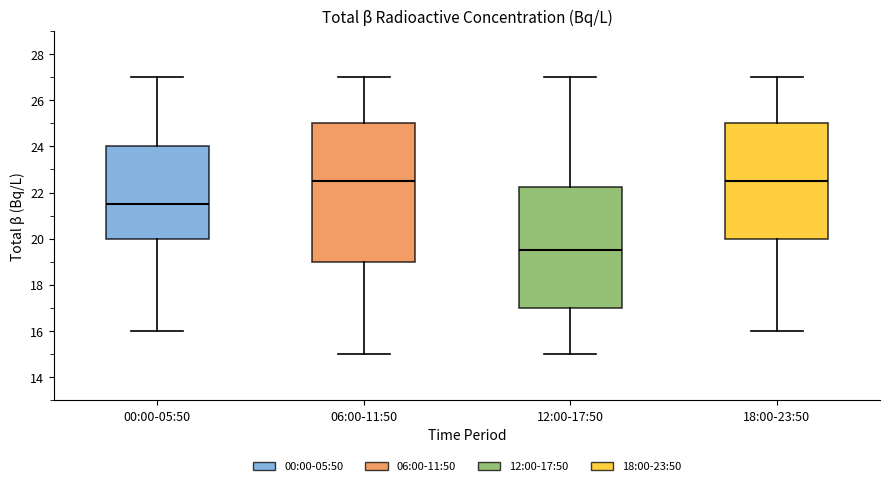

Reading left to right, read every box against the y-axis: the position of its median line, the range the box covers, and the ends of its whiskers. The values are not printed on the chart, so give them approximately, as read against the axis.

00:00-05:50: median 21.6, box 20.0 to 24.0, whiskers 16.0 to 27.0
06:00-11:50: median 22.6, box 19.0 to 25.0, whiskers 15.0 to 27.0
12:00-17:50: median 19.6, box 17.0 to 22.2, whiskers 15.0 to 27.0
18:00-23:50: median 22.6, box 20.0 to 25.0, whiskers 16.0 to 27.0